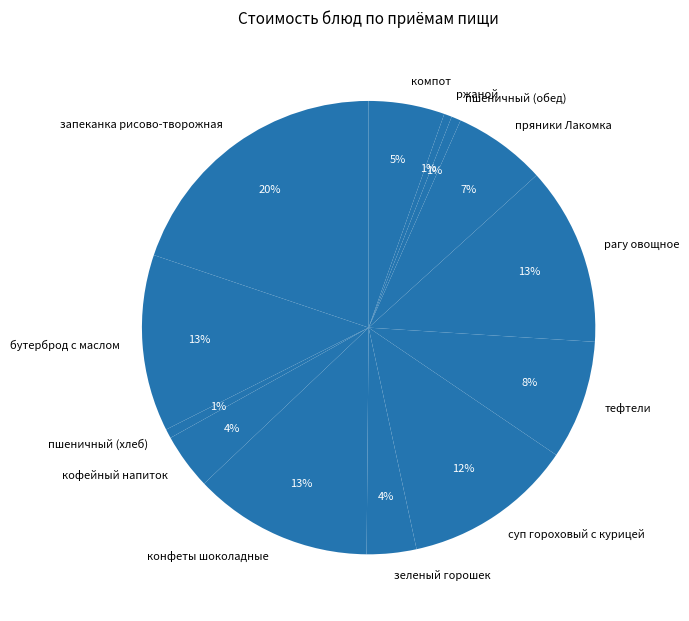

Between пшеничный (обед) and рагу овощное, which is larger?

рагу овощное